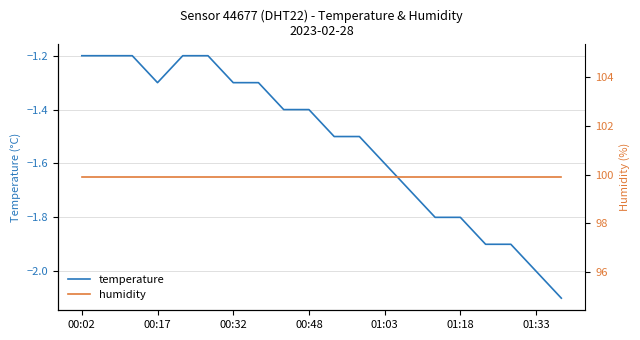

Reading right to left, transcribe all the data shown in this chart.

temperature: -2.1	-2.0	-1.9	-1.9	-1.8	-1.8	-1.7	-1.6	-1.5	-1.5	-1.4	-1.4	-1.3	-1.3	-1.2	-1.2	-1.3	-1.2	-1.2	-1.2
humidity: 99.9	99.9	99.9	99.9	99.9	99.9	99.9	99.9	99.9	99.9	99.9	99.9	99.9	99.9	99.9	99.9	99.9	99.9	99.9	99.9